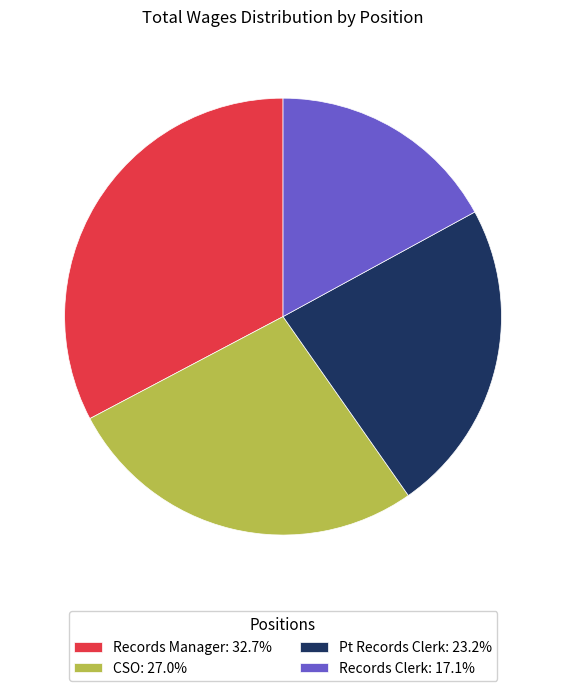

Does any single category account for the majority?

No